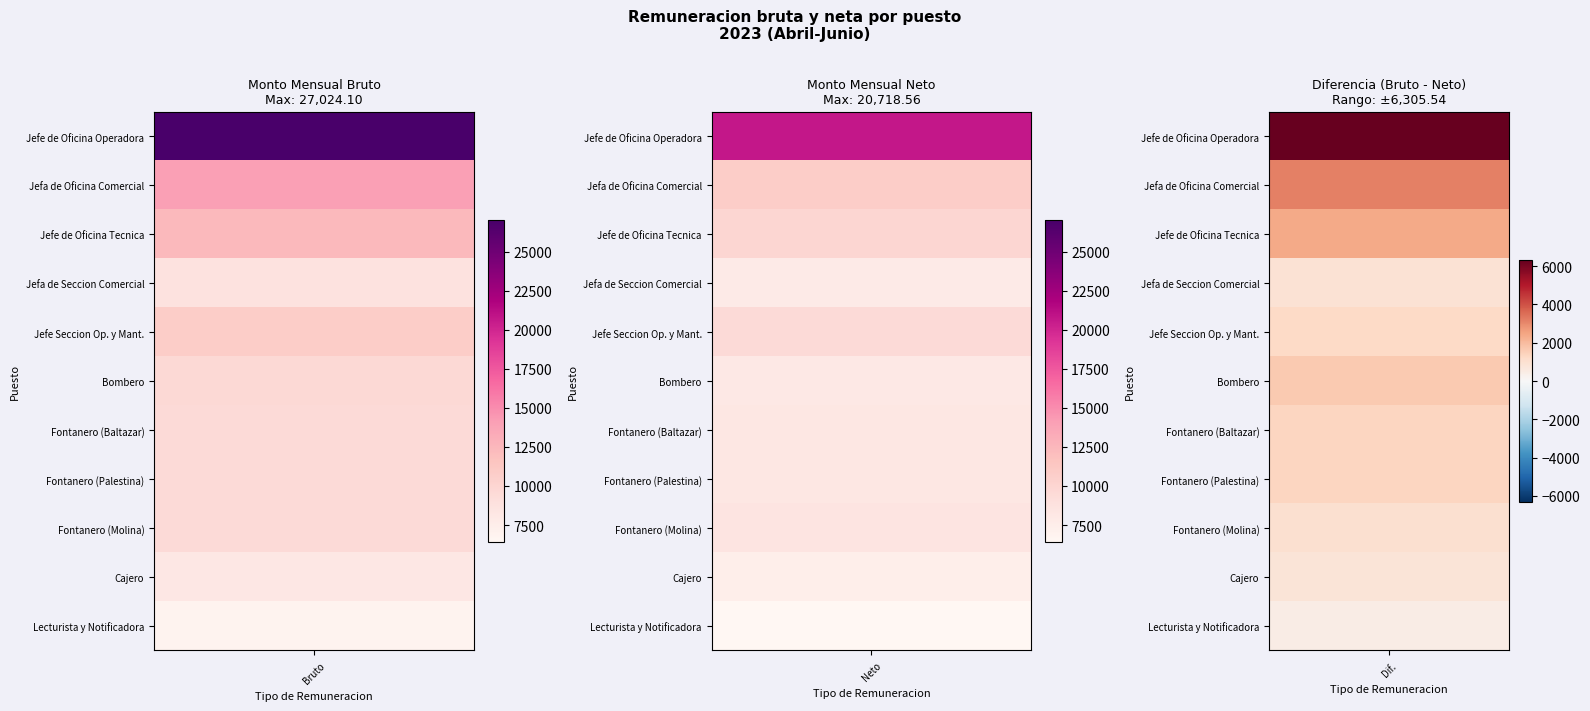

At which category is the sum across all series the highest?

Monto bruto